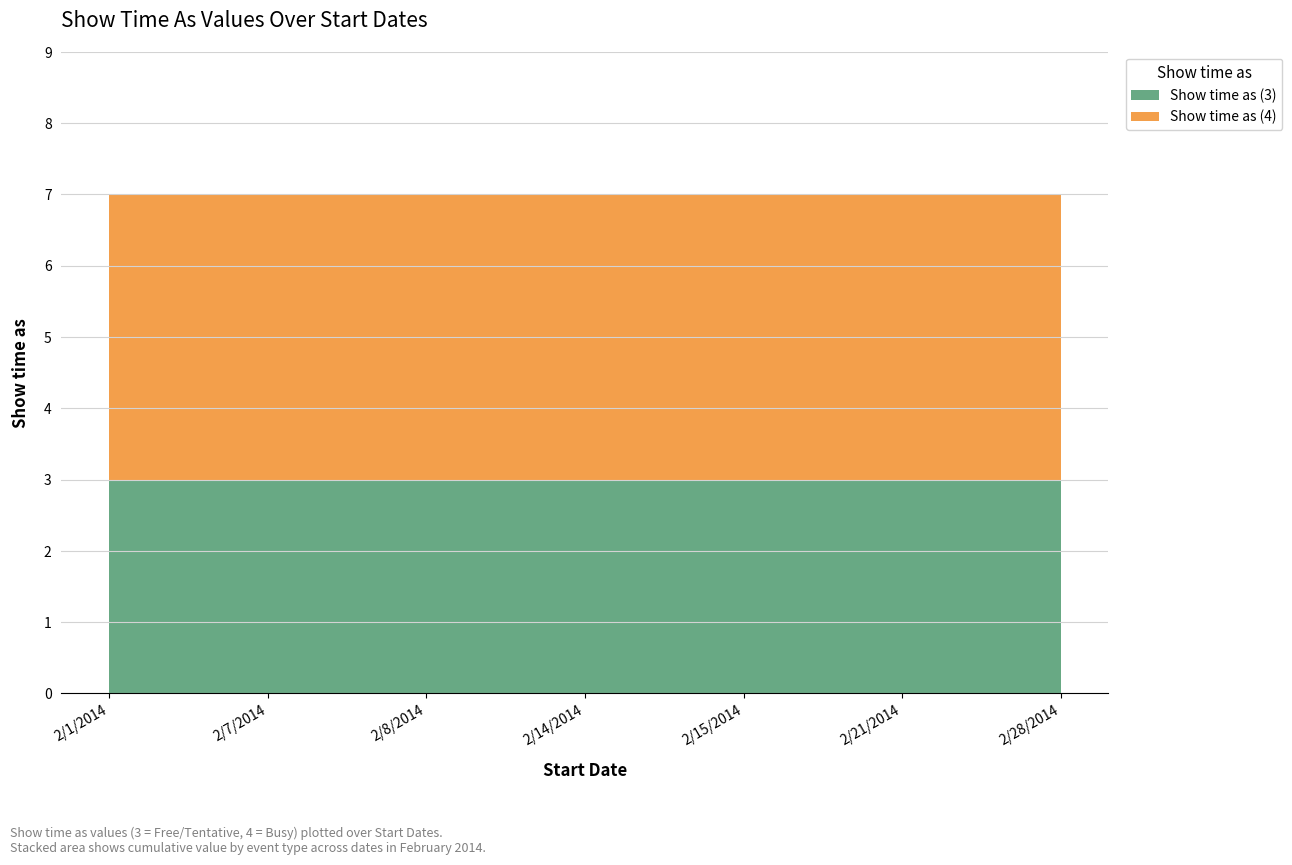

Reading left to right, what are all the values shown in this chart?

Show time as (3): 2/1/2014=3	2/7/2014=3	2/8/2014=3	2/14/2014=3	2/15/2014=3	2/21/2014=3	2/28/2014=3
Show time as (4): 2/1/2014=4	2/7/2014=4	2/8/2014=4	2/14/2014=4	2/15/2014=4	2/21/2014=4	2/28/2014=4